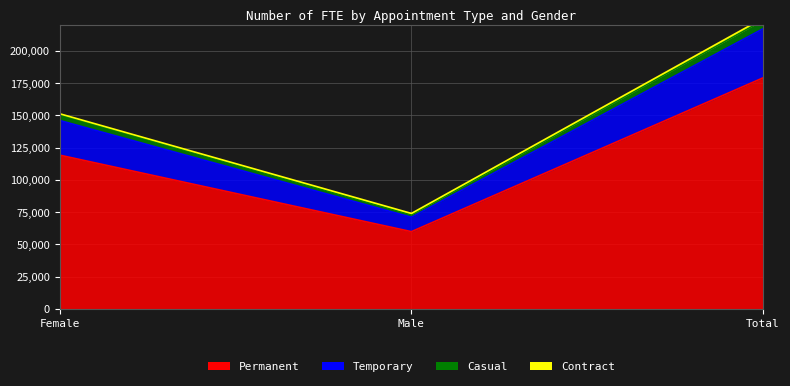

The value of Temporary at Male is 73087.3. True or false?

True